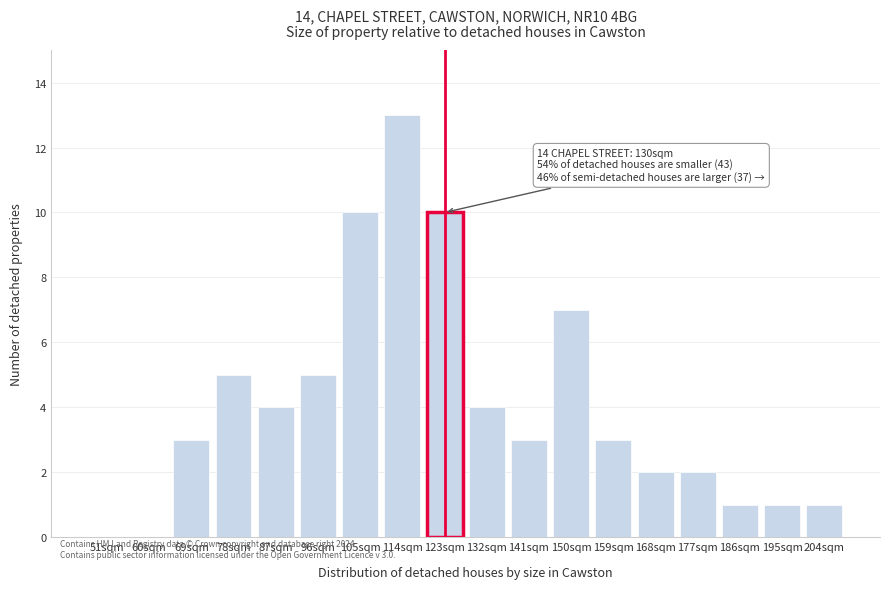

Reading left to right, list all the values displayed in this chart.

51sqm=0	60sqm=0	69sqm=3	78sqm=5	87sqm=4	96sqm=5	105sqm=10	114sqm=13	123sqm=10	132sqm=4	141sqm=3	150sqm=7	159sqm=3	168sqm=2	177sqm=2	186sqm=1	195sqm=1	204sqm=1